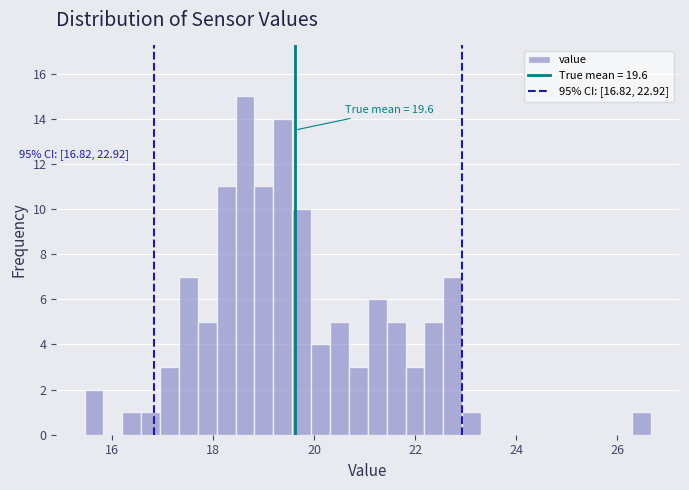

Around what value on the x-axis is the tallest bar? Give the approximate position of its centre, as read against the axis.

18.6